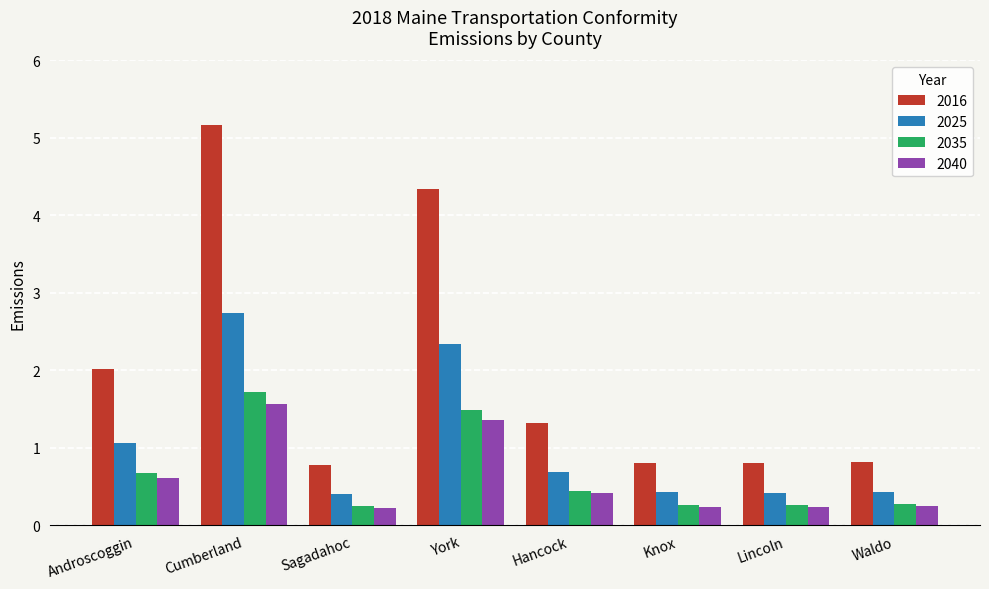

What is the sum of the 2035 values at Knox and York?

1.8